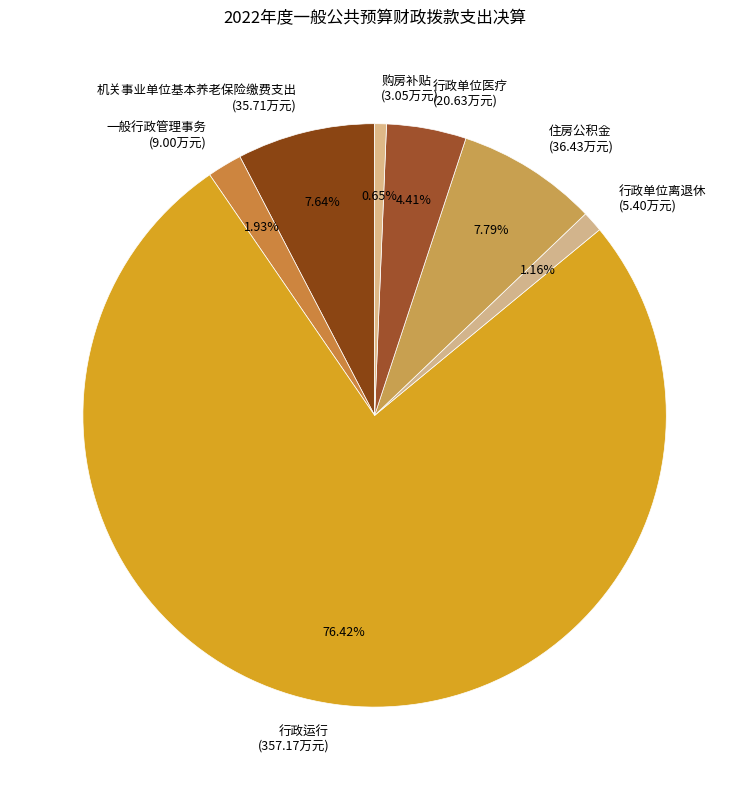

Is it true that 一般行政管理事务 is 15% of the pie?

False